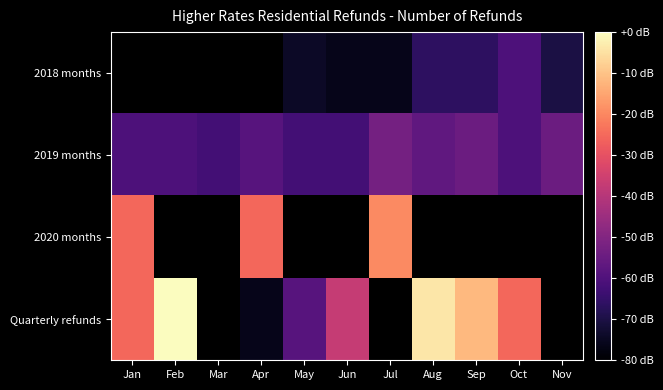

Which label corresponds to the smallest value in the chart?

Jun